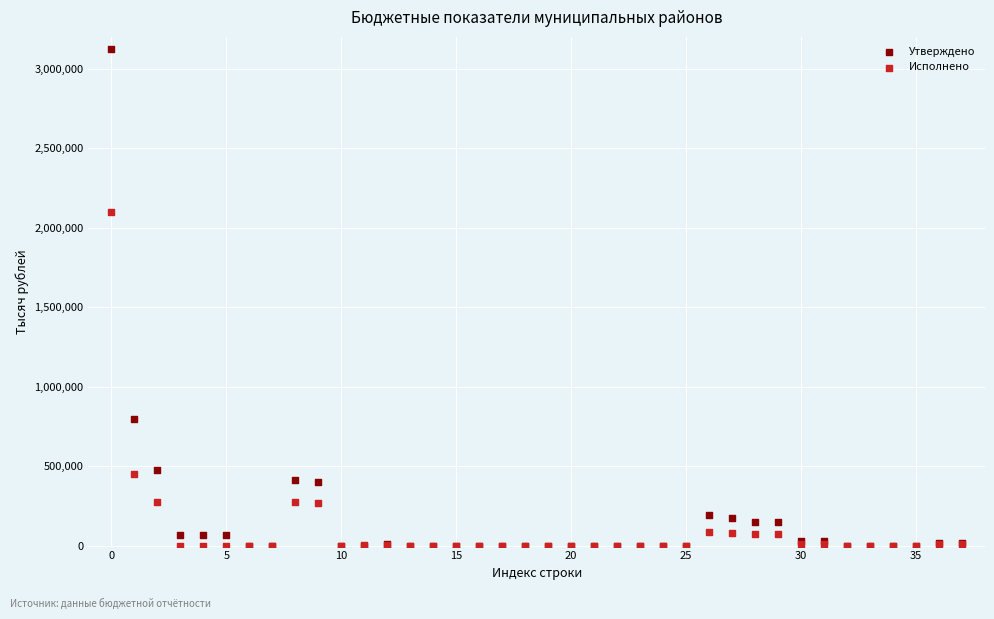

Which series has the widest spread of Y values?

Утверждено